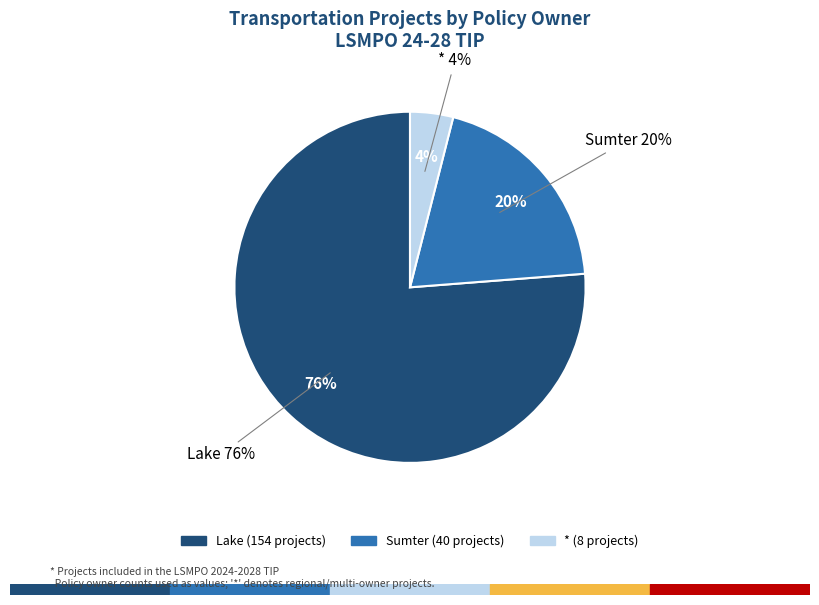

Is it true that * is 1% of the pie?

False